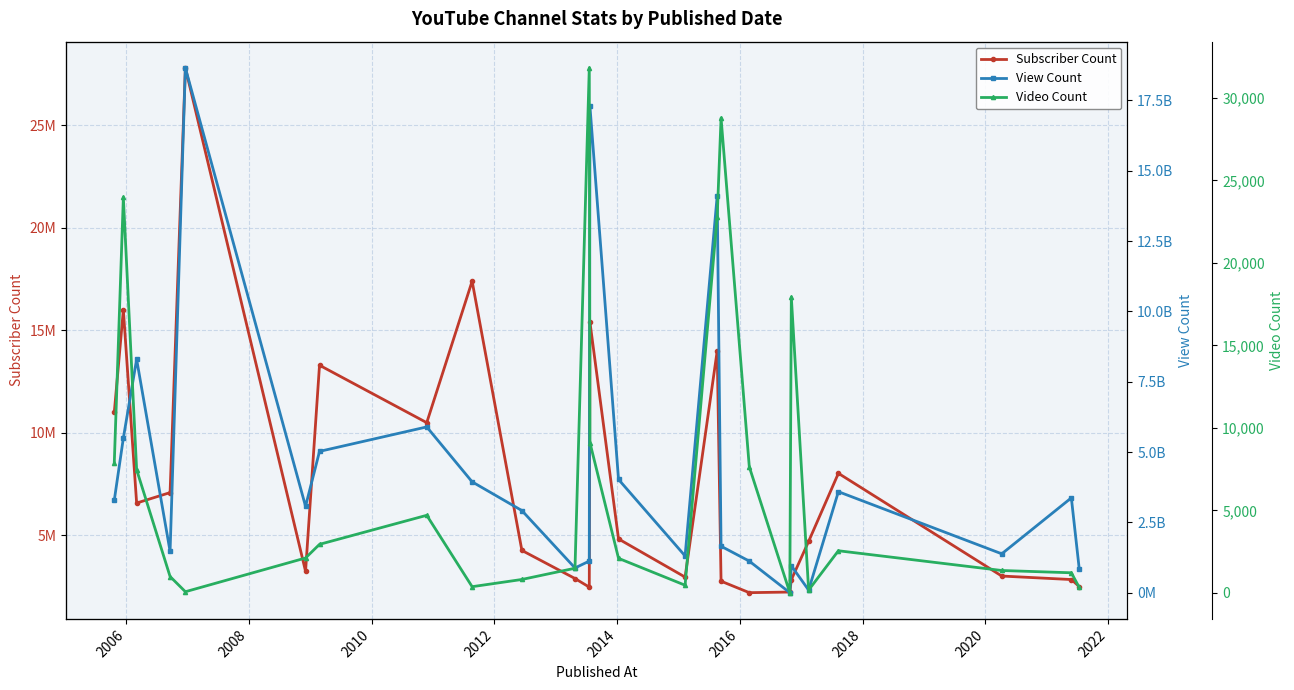

What is the average value of the Video Count series?

7160